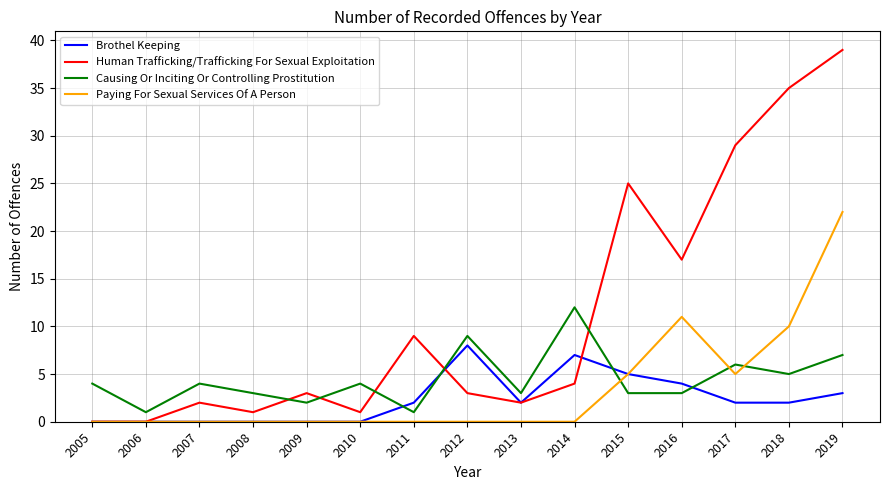

Where do Human Trafficking/Trafficking For Sexual Exploitation and Causing Or Inciting Or Controlling Prostitution first cross each other?

2008 and 2009